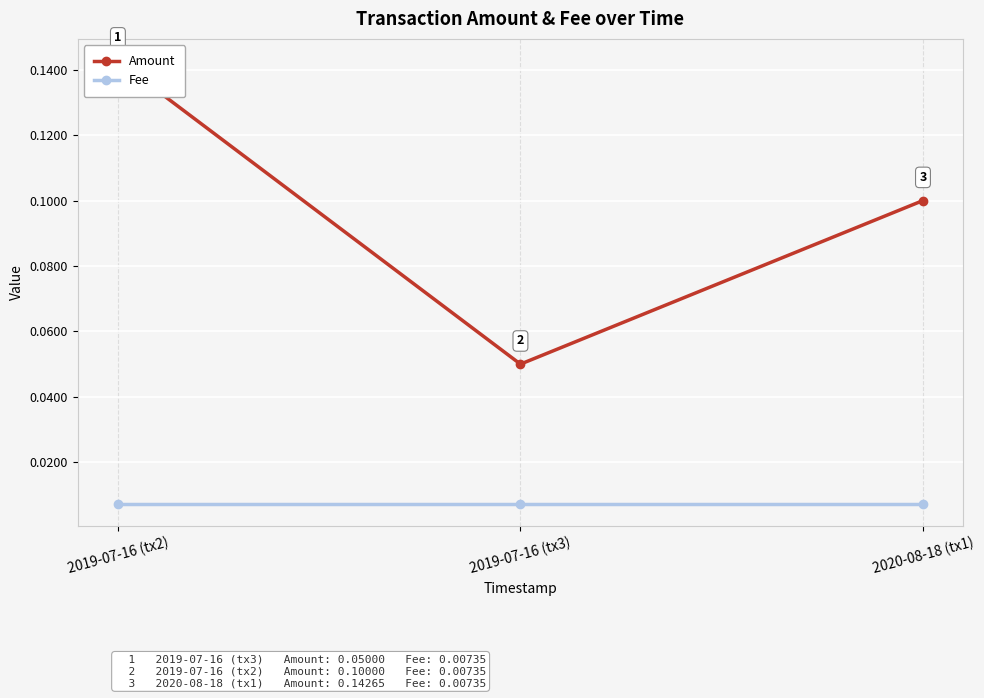

Is this an area chart (filled region under the line)?

No